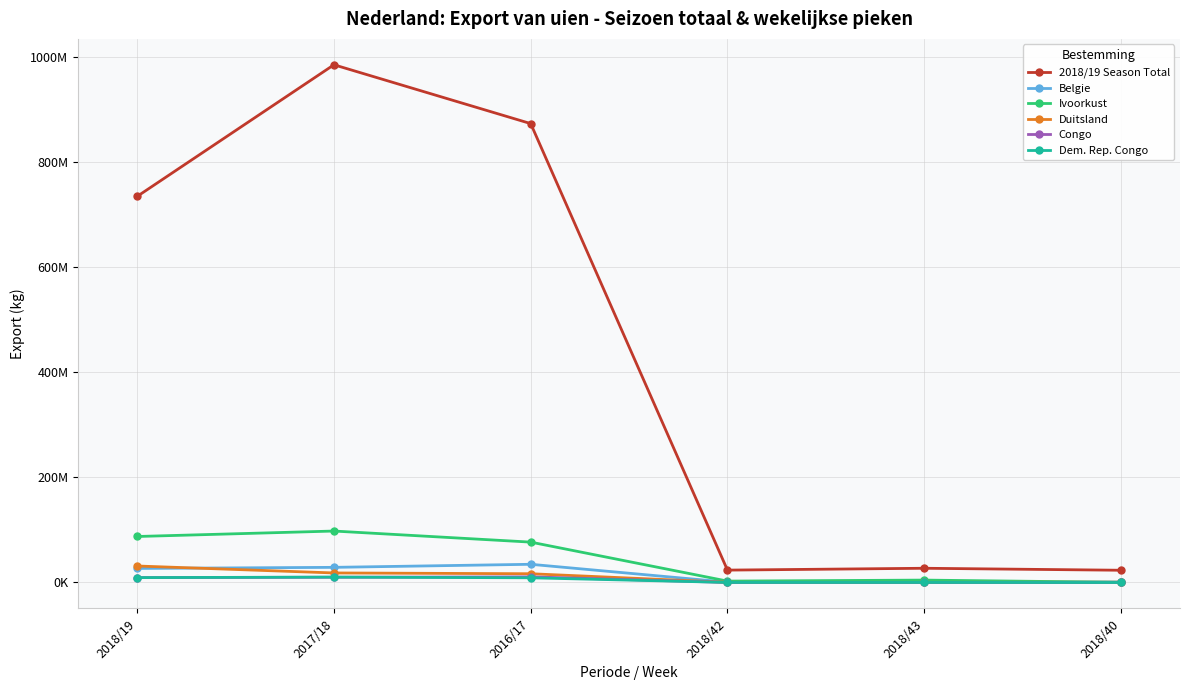

List the series in order of their peak value, lowest first.

Dem. Rep. Congo, Congo, Duitsland, Belgie, Ivoorkust, 2018/19 Season Total